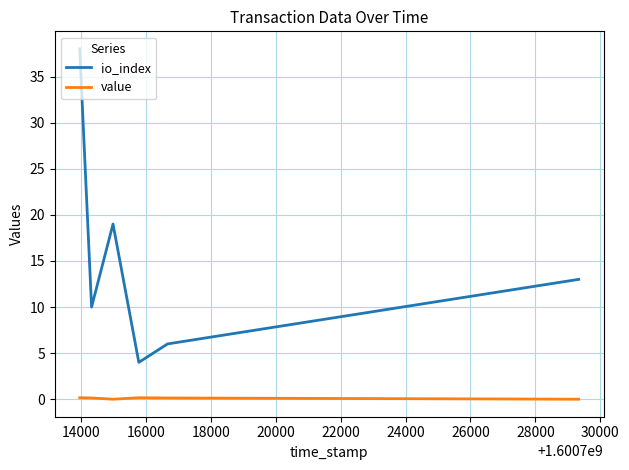

List the series in order of their overall mean, lowest first.

value, io_index